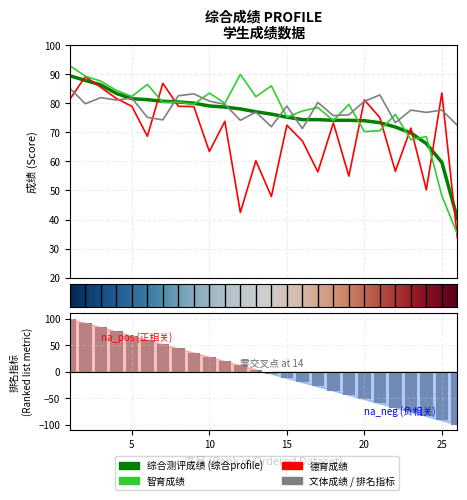

What is the value of the 文体成绩 bar at the 22nd from the left?

73.2